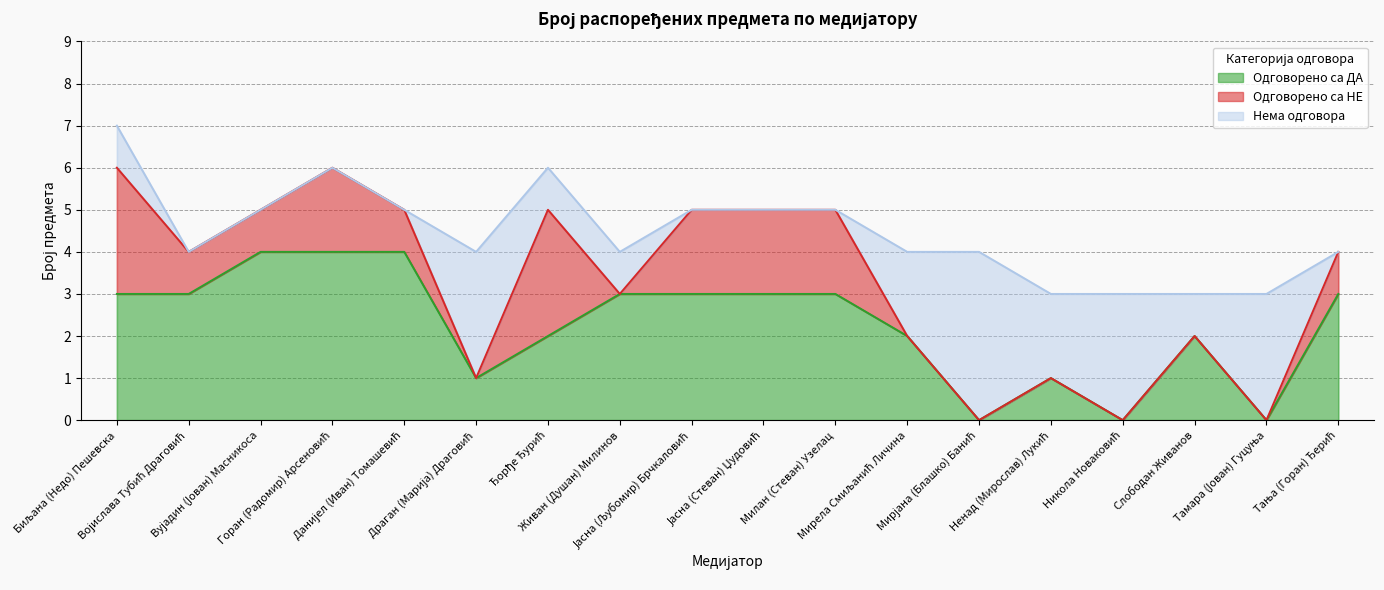

How many series are shown in this chart?

3